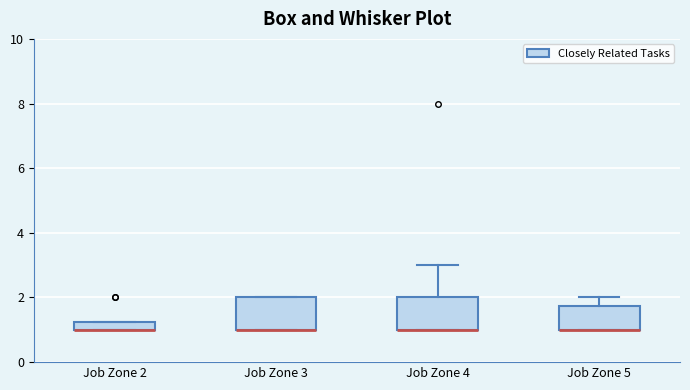

Where does the upper whisker of the box for Job Zone 4 end on the y-axis? The values are not printed on the chart, so give them approximately, as read against the axis.

3.0